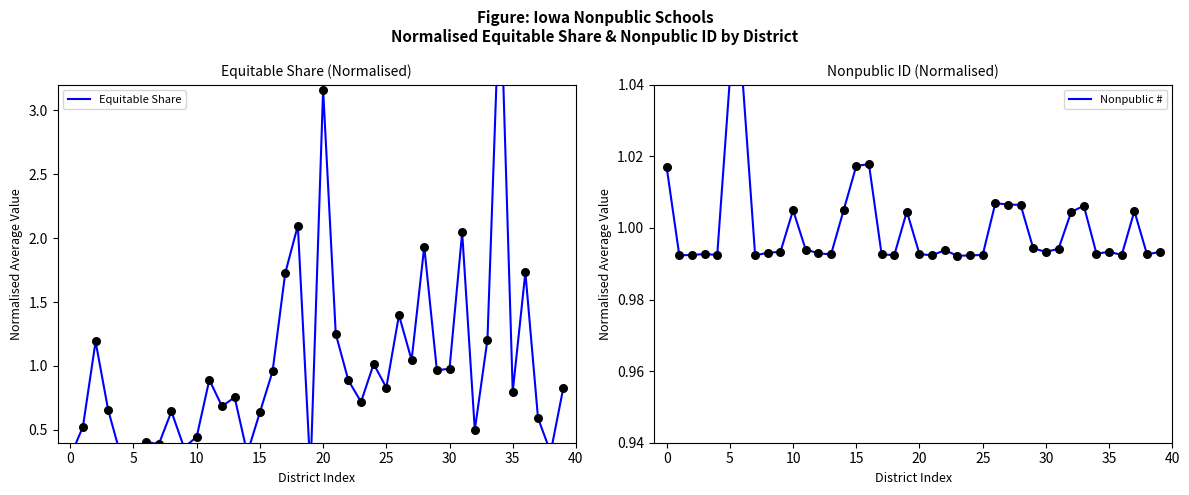

Which series reaches the maximum Y coordinate?

Equitable Share